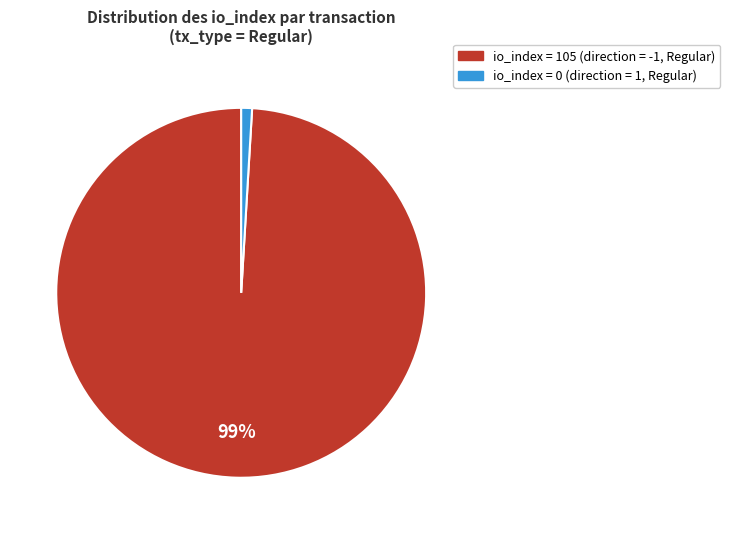

To the nearest percent, what is the difference between the largest and smallest slice percentages?

98%